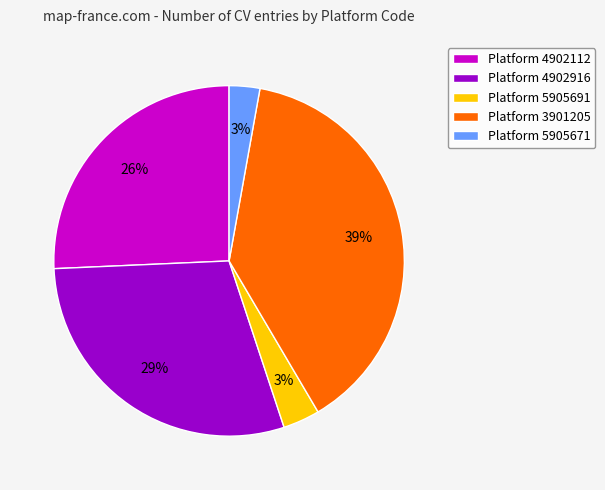

Is there any slice that represents more than half of the pie?

No